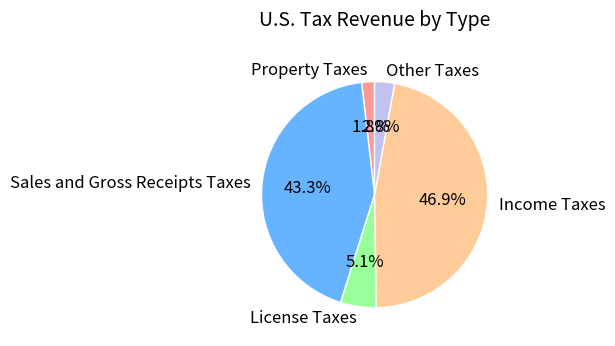

True or false: Income Taxes accounts for 59% of the total.

False